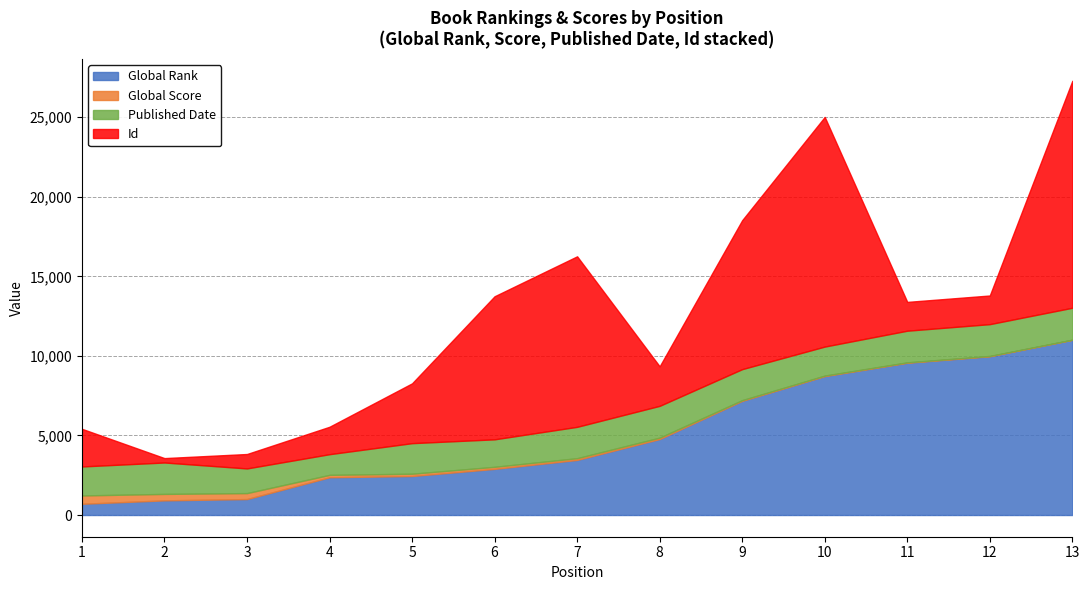

Is it true that Global Rank equals 284 at 1?

False